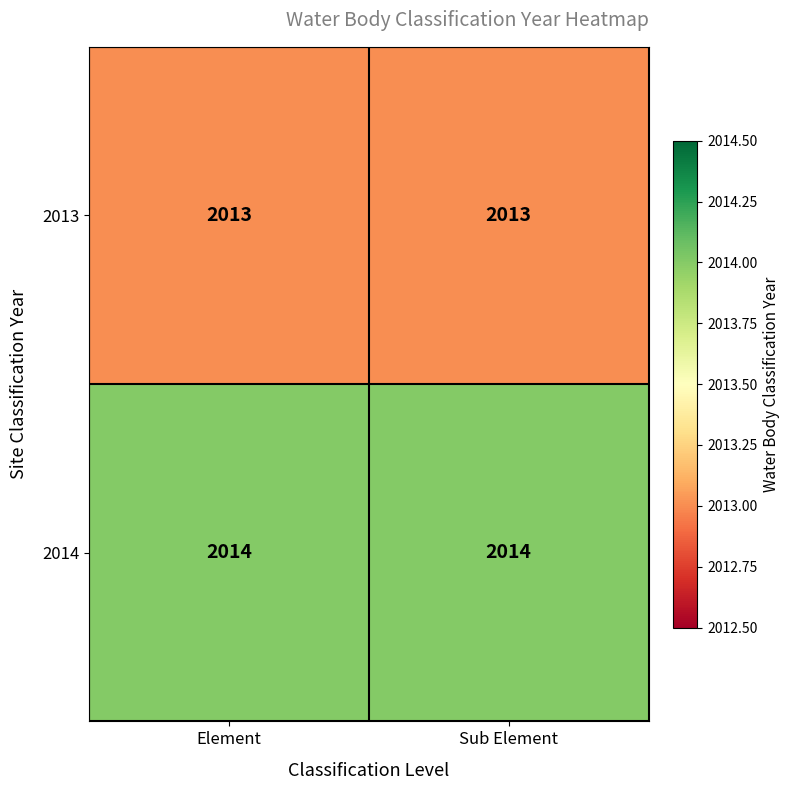

What is the difference between the highest and lowest values at Sub Element?

1